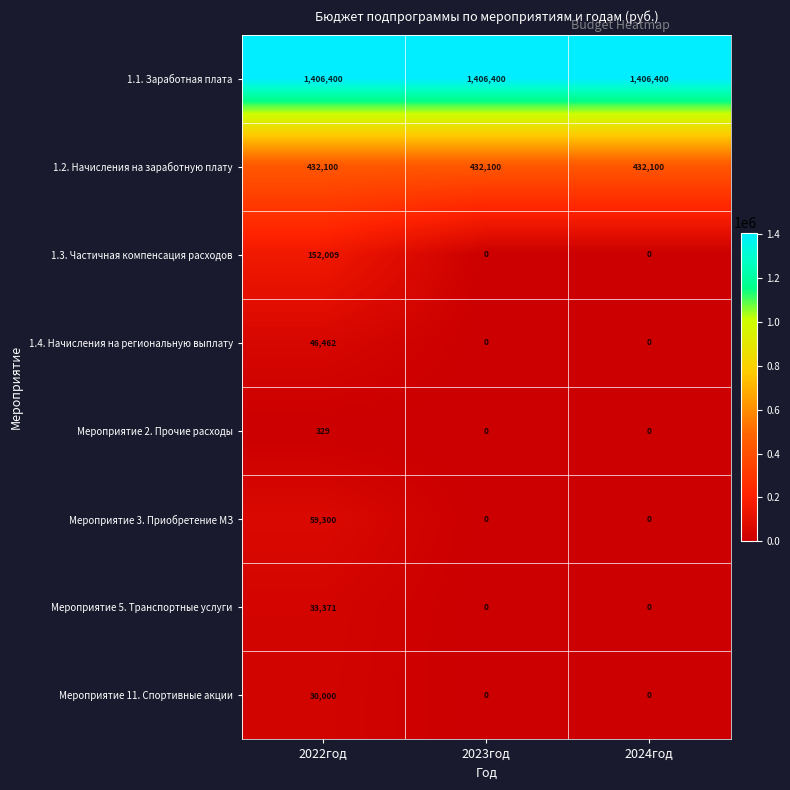

What is the maximum value for Мероприятие 11. Спортивные акции?

30000